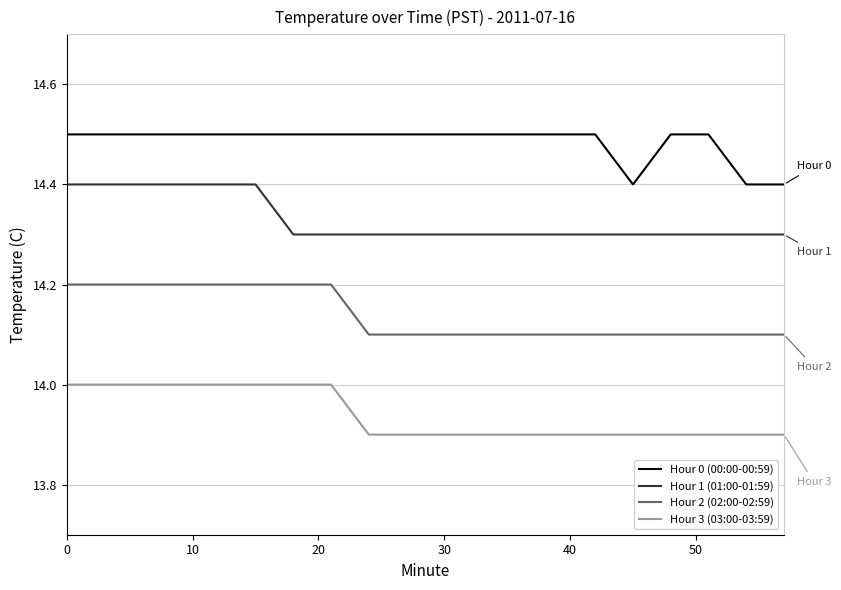

Is this an area chart (filled region under the line)?

No